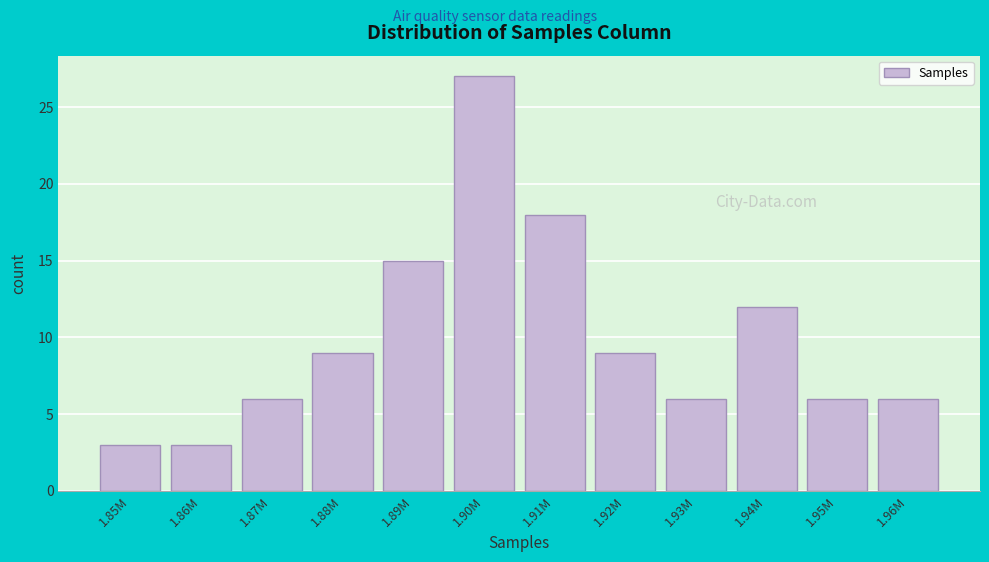

Reading left to right, list all the values displayed in this chart.

3	3	6	9	15	27	18	9	6	12	6	6